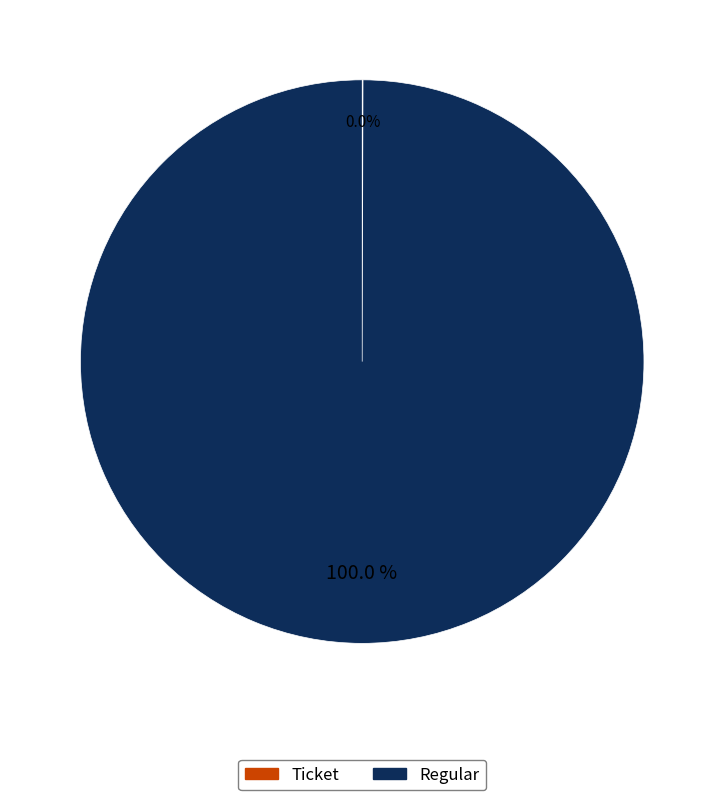

Does any single category account for the majority?

Yes